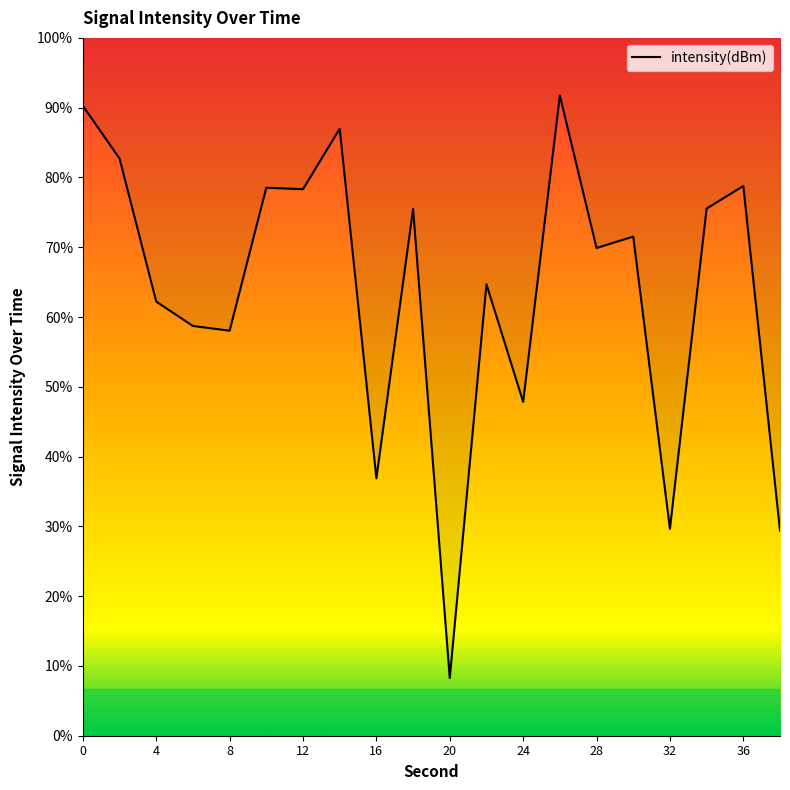

What is the value of the 17th point from the left?

-124.6